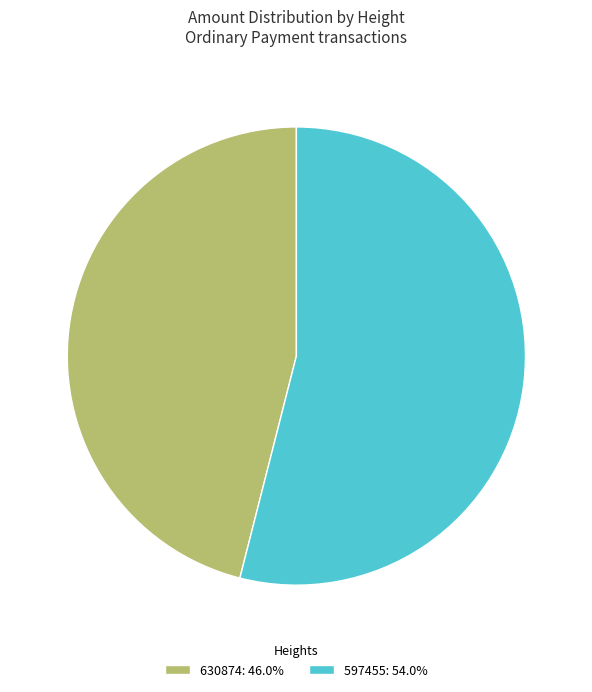

How many segments does this pie chart have?

2